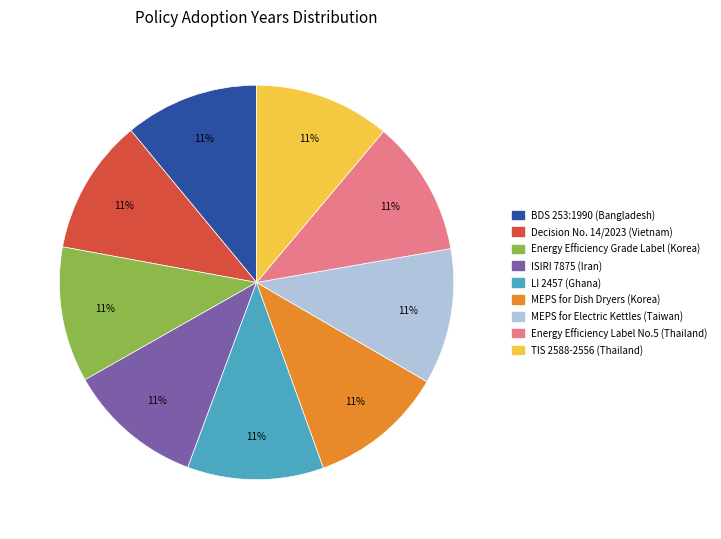

To the nearest percent, what is the average slice percentage?

11%